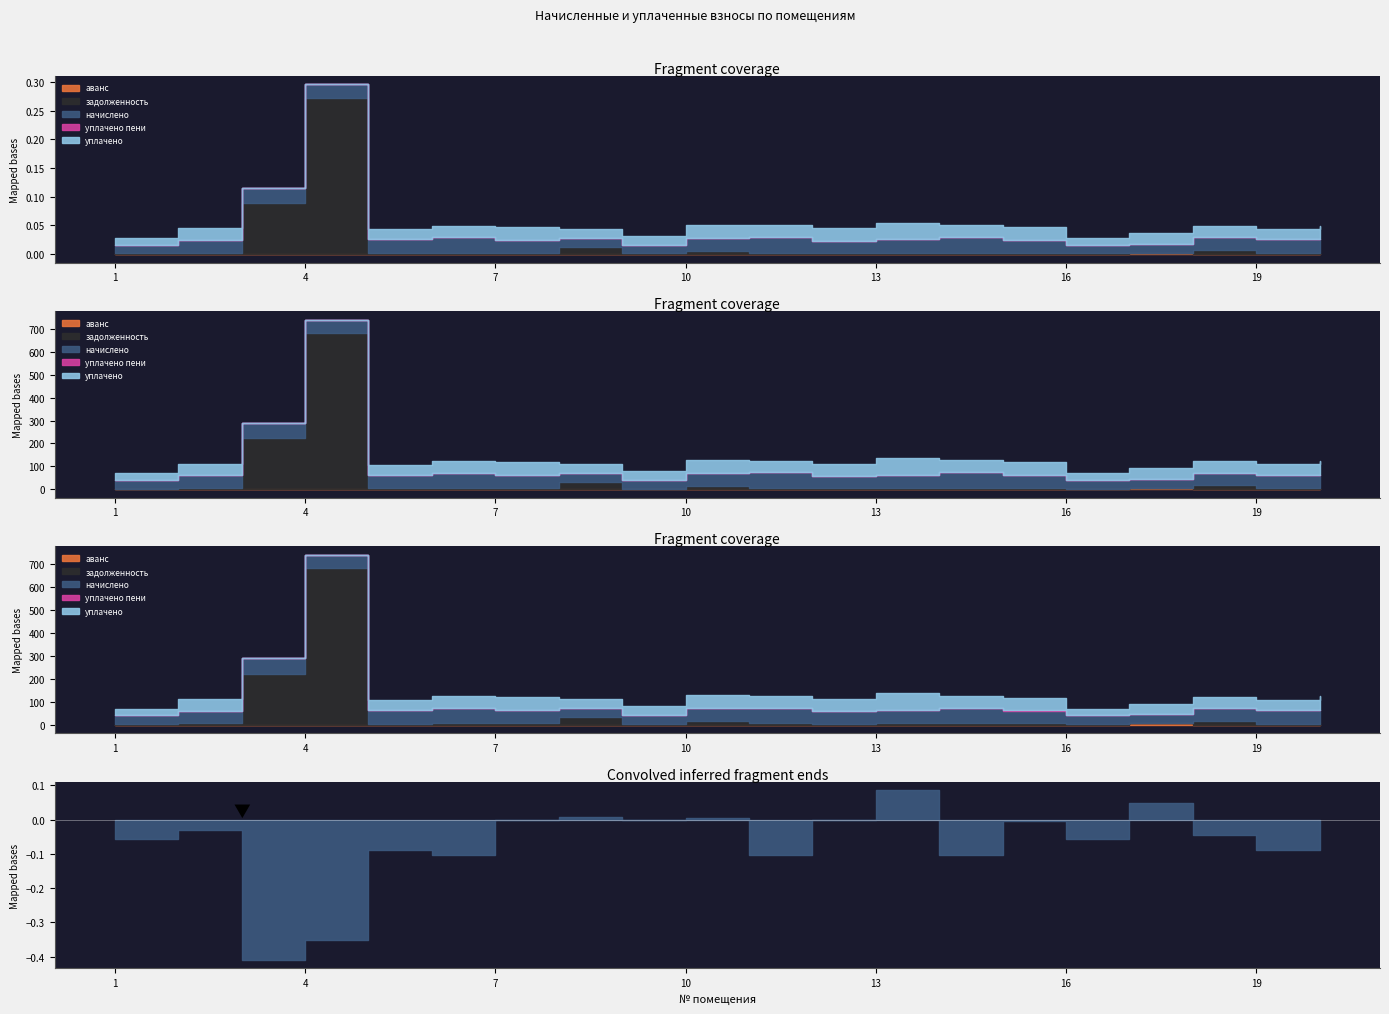

Is the value of задолженность (cap) at 18 greater than the value of начислено at 18?

No